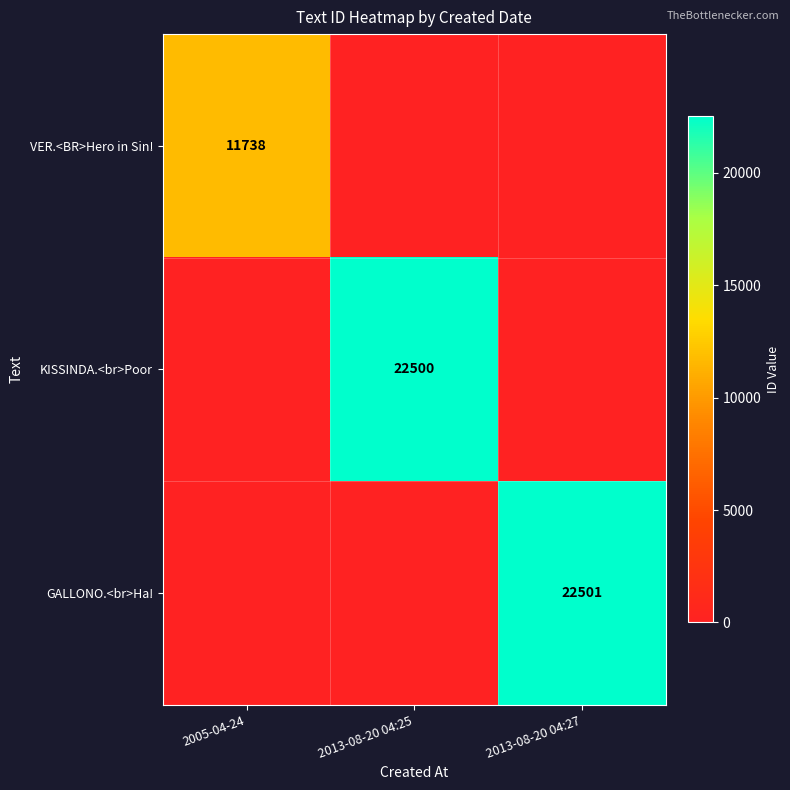

What is the difference between the VER.<BR>Hero in Sin! values at 2005-04-24 and 2013-08-20 04:27?

11738